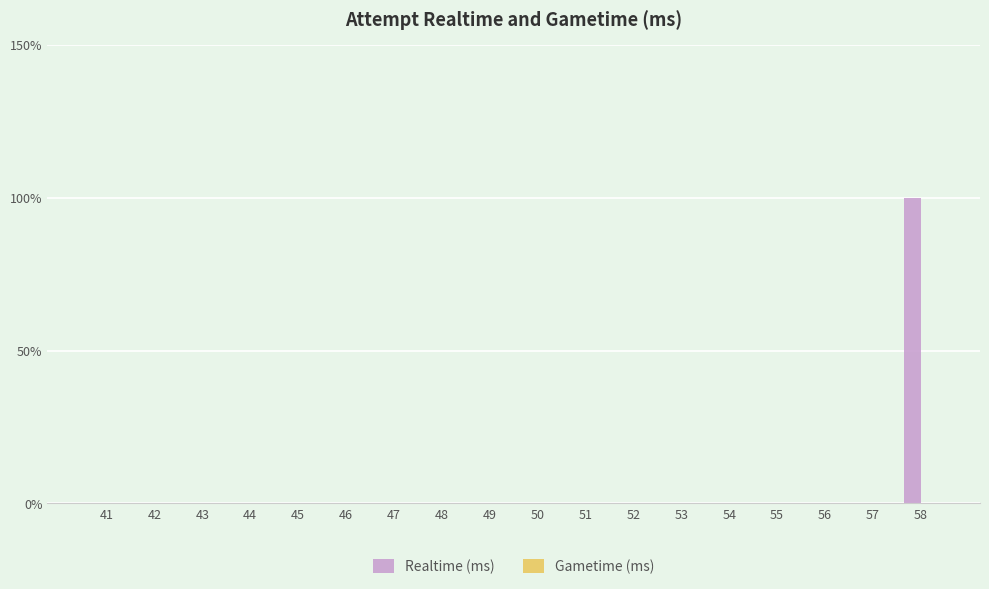

The chart shows a value of 57 at 58. True or false?

False